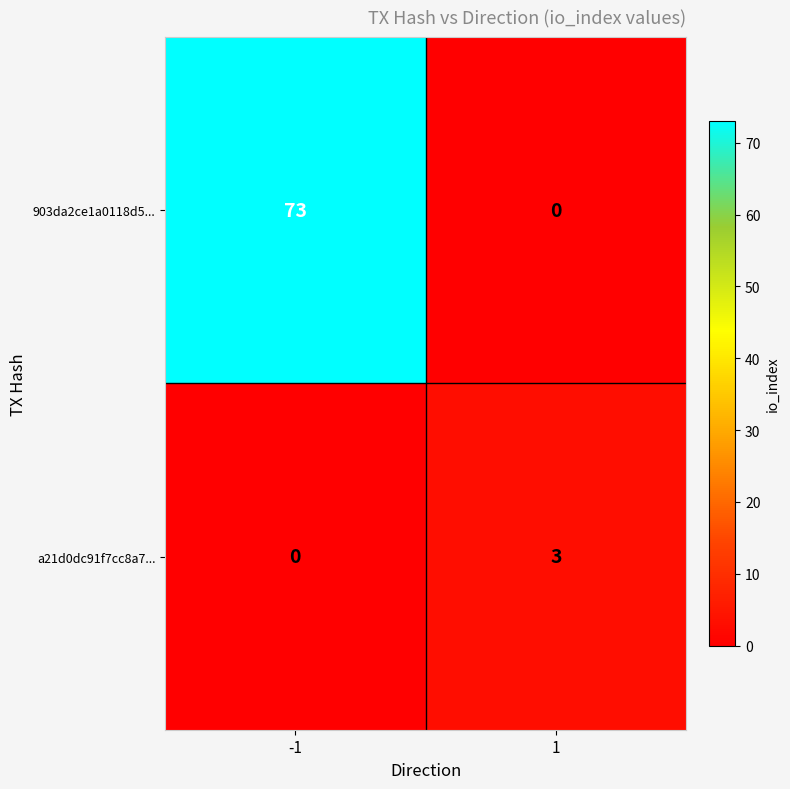

Is it true that 903da2ce1a0118d5... equals 73 at -1?

True